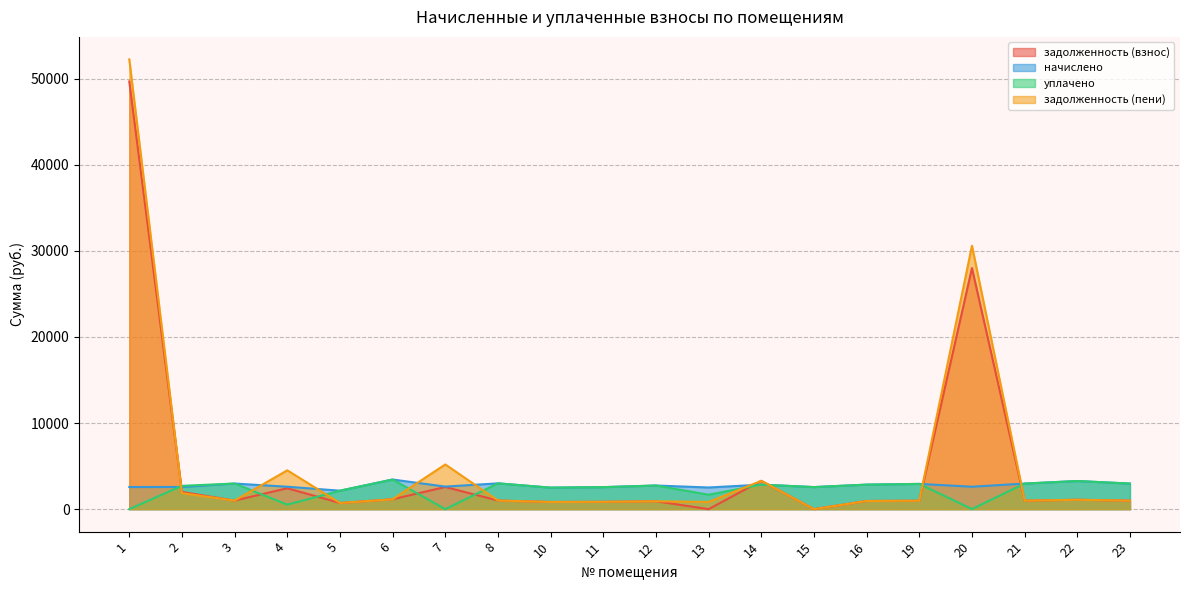

Reading left to right, extract all data points from this chart.

задолженность (взнос): 49653.5	1998.5	990.6	2426.6	714.0	1146.7	2572.5	999.2	832.0	851.7	914.4	0.0	3287.3	0.0	948.8	977.1	27991.5	989.4	1088.9	989.4
начислено: 2569.8	2573.5	2971.7	2603.4	2142.2	3440.0	2617.8	2993.8	2496.1	2555.1	2743.1	2514.5	2846.4	2562.5	2846.4	2931.2	2603.0	2968.1	3266.7	2968.1
уплачено: 0.0	2707.1	2971.7	522.3	2142.2	3440.0	0.0	2993.8	2496.1	2555.1	2743.1	1676.4	2846.4	2562.5	2846.4	2931.2	9.3	2968.1	3266.7	2968.1
задолженность (пени): 52223.3	1864.9	990.6	4507.6	714.0	1146.7	5190.2	999.2	832.0	851.7	914.4	838.2	3287.3	0.0	948.8	977.1	30585.2	989.4	1088.9	989.4